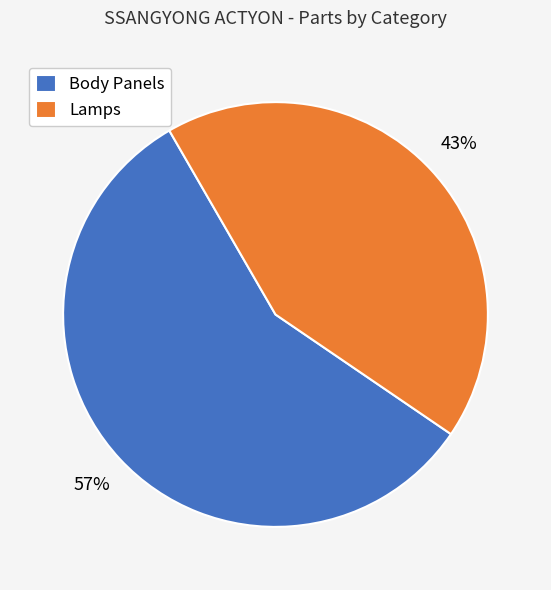

What is the ratio of the value at Body Panels to the value at Lamps?

1.3